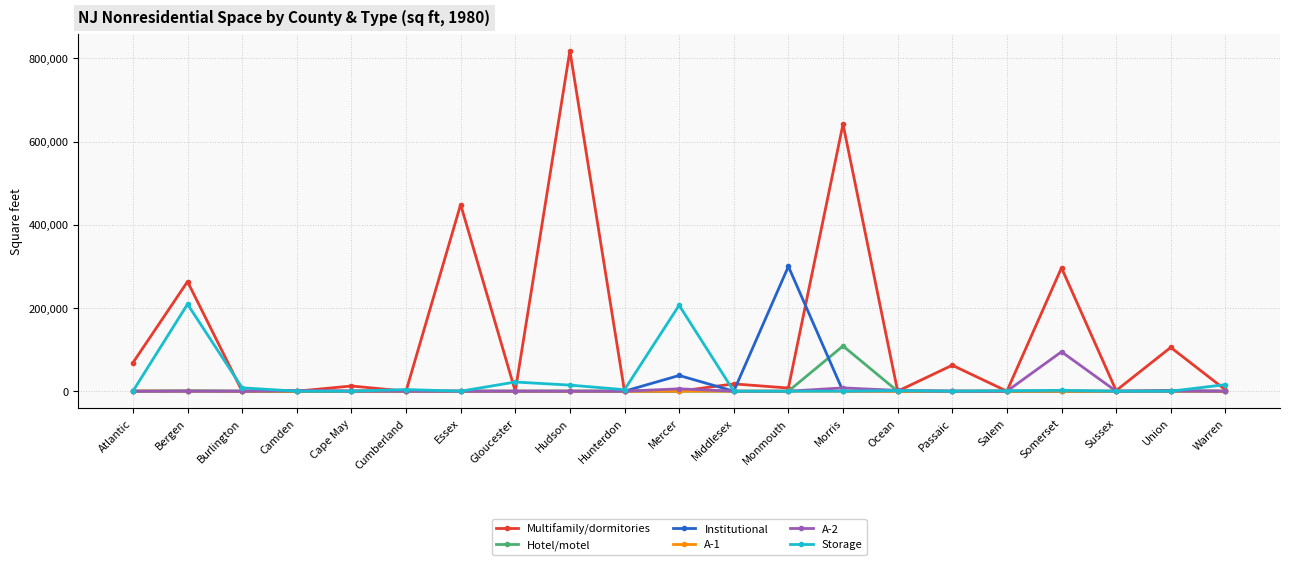

Is the value of Multifamily/dormitories at Union greater than the value of A-1 at Passaic?

Yes